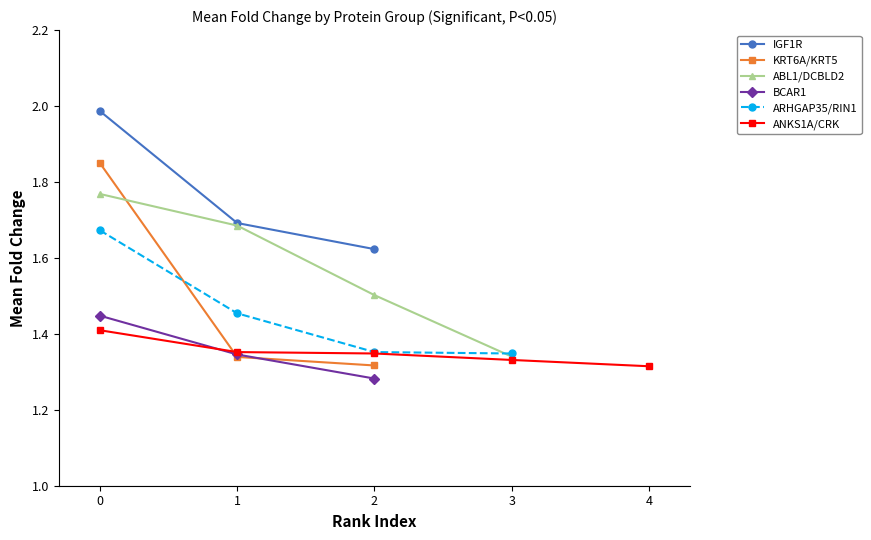

Is the value of IGF1R at 2 greater than the value of BCAR1 at 1?

Yes